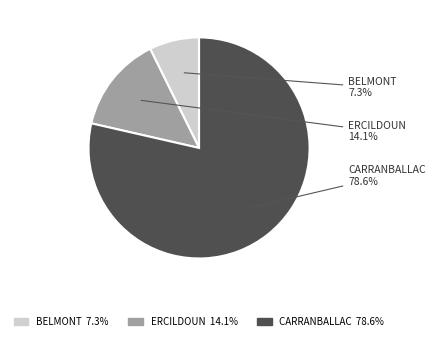

What is the largest slice in the pie chart?

CARRANBALLAC